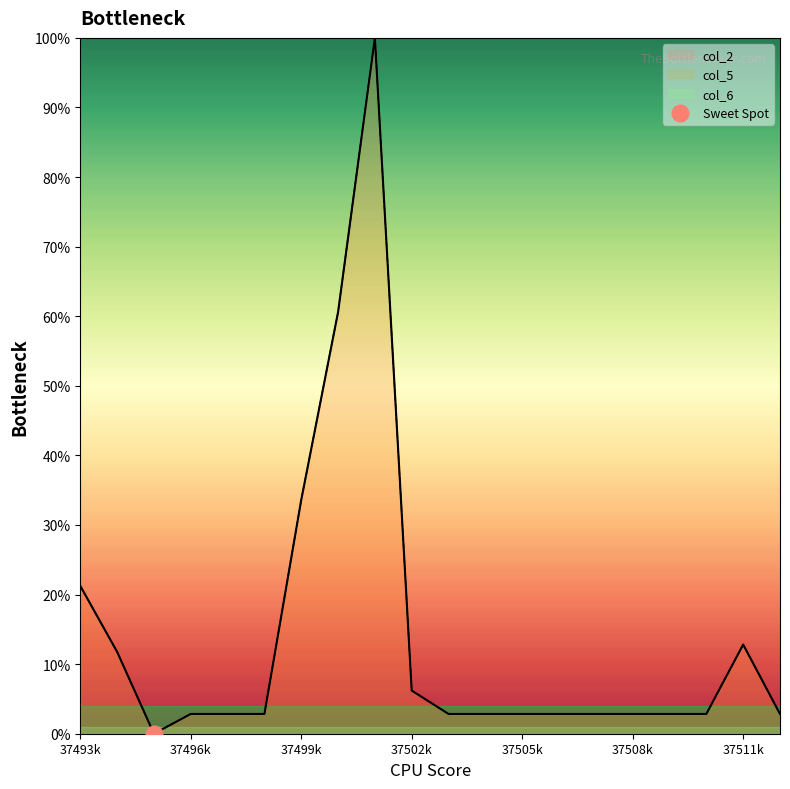

The col_2 series shows 2.8 at 37496k. True or false?

True